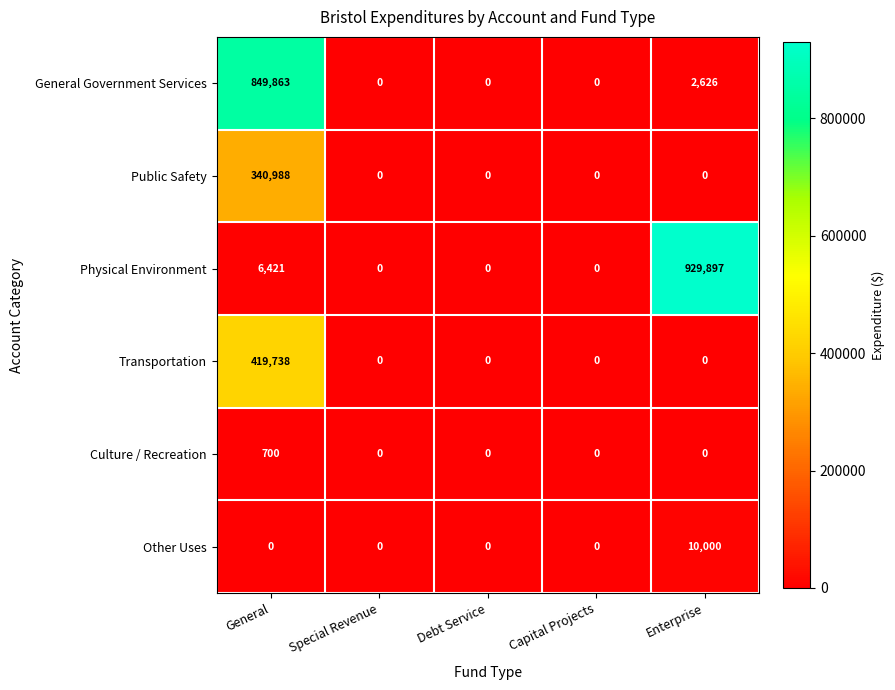

How many series are shown in this chart?

6